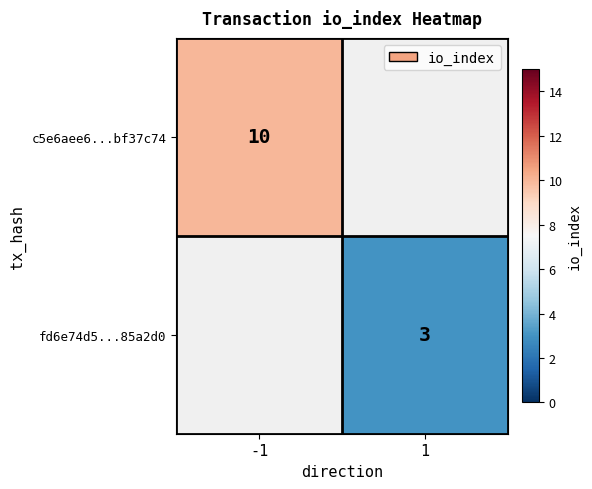

Which category has the highest value across all series?

-1